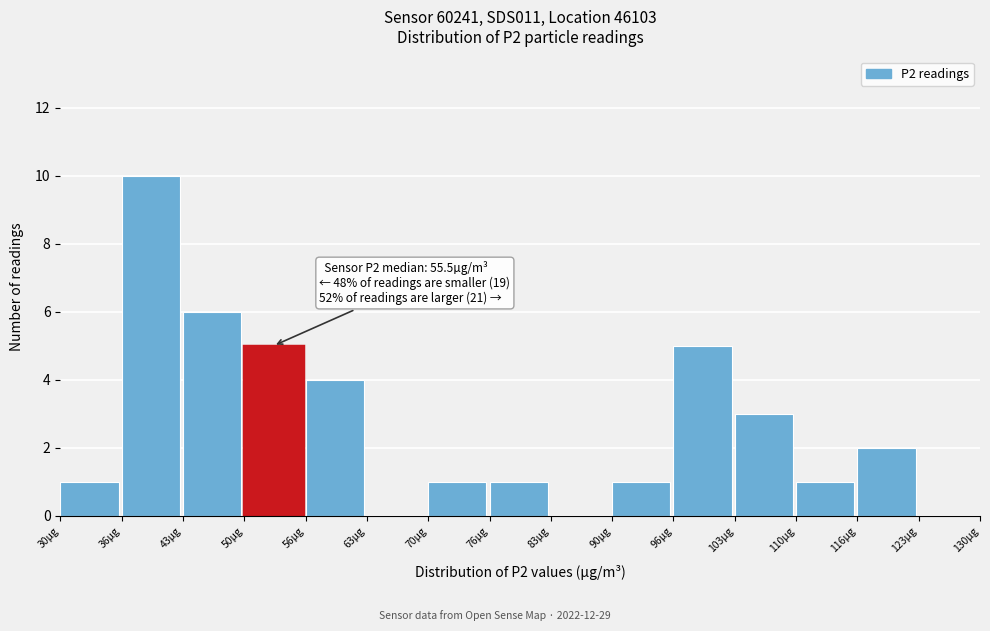

Which range on the x-axis has the tallest bar?

37 to 43